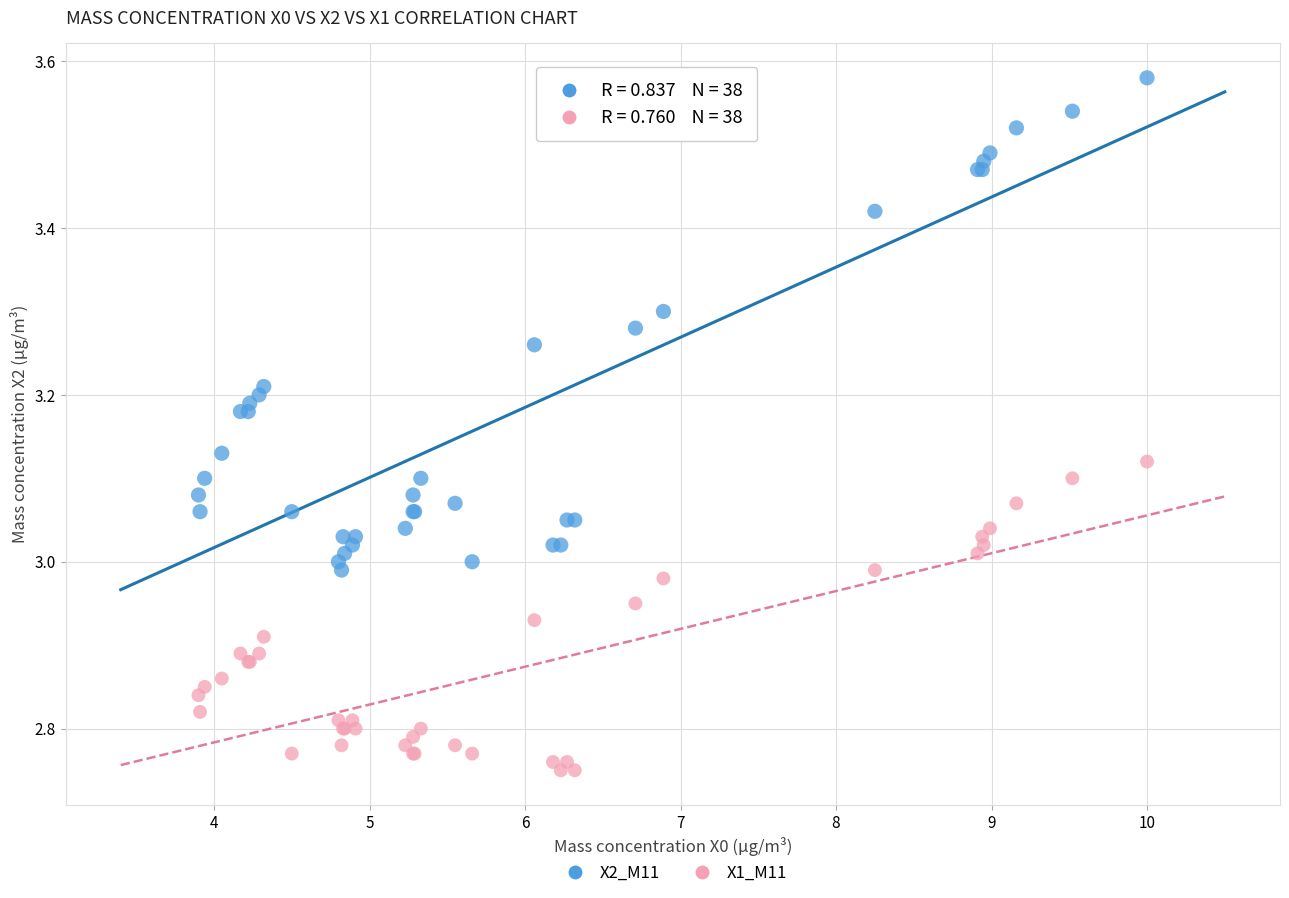

Which series reaches the maximum Y coordinate?

X2_M11